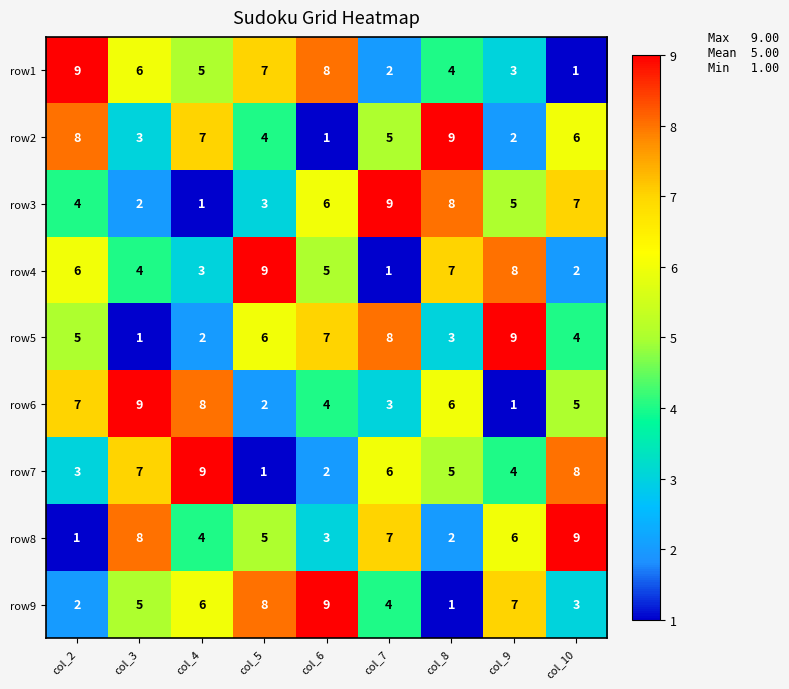

Where does the row2 series first go above 5?

col_2